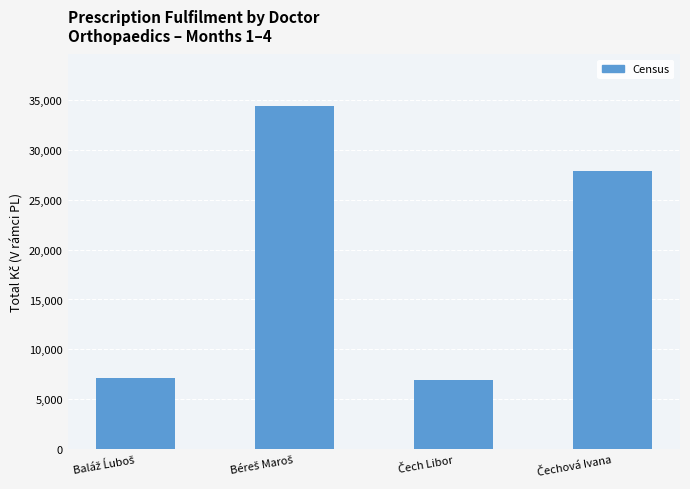

What is the value of the 4th bar from the left?

27862.6